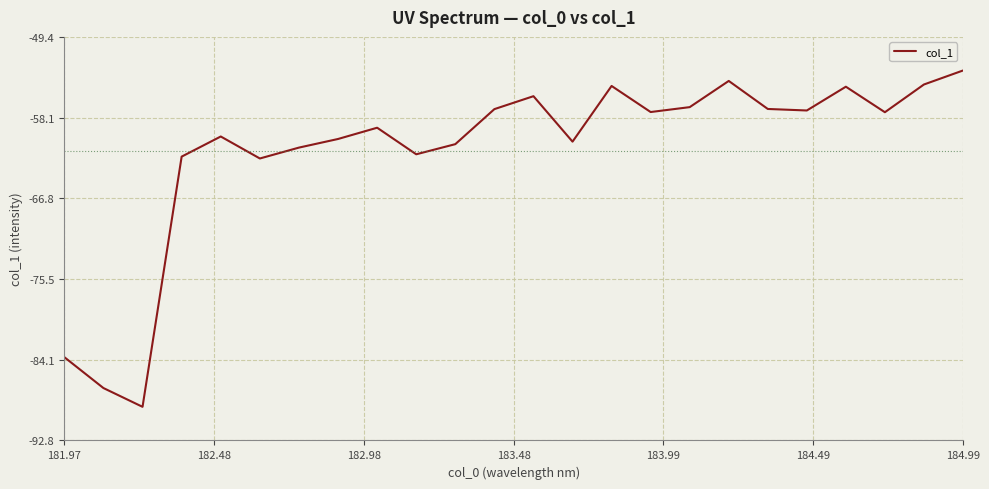

Does the chart display data point markers on the line(s)?

No